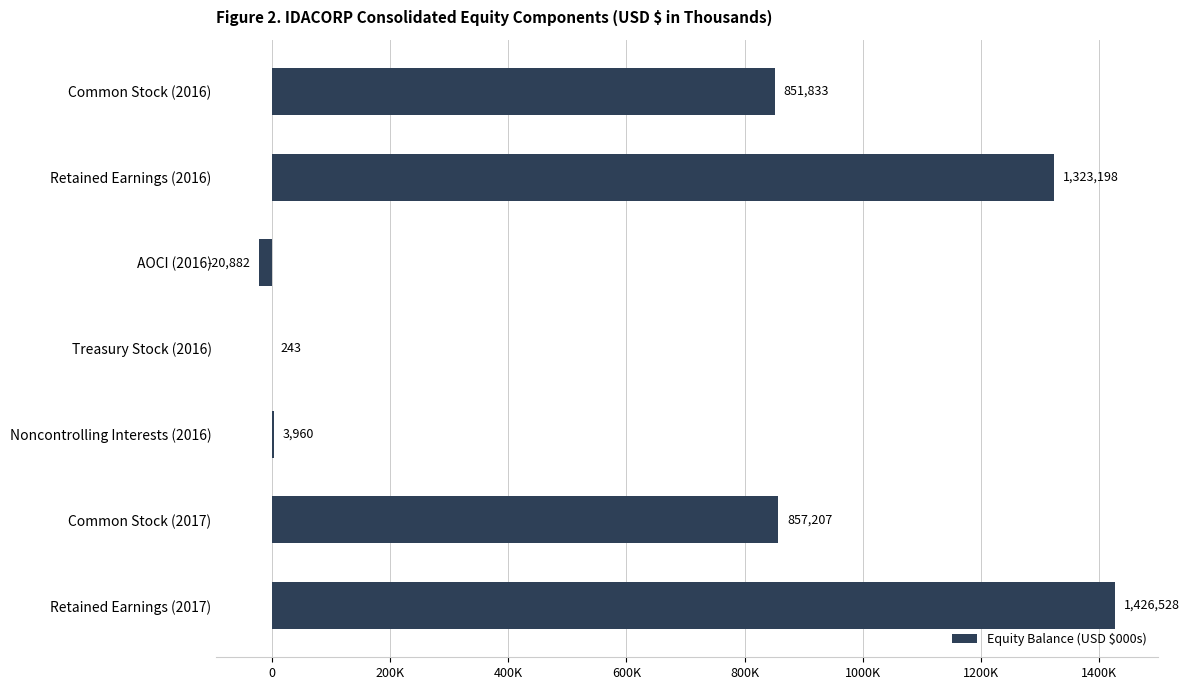

Does the chart contain stacked bars?

No